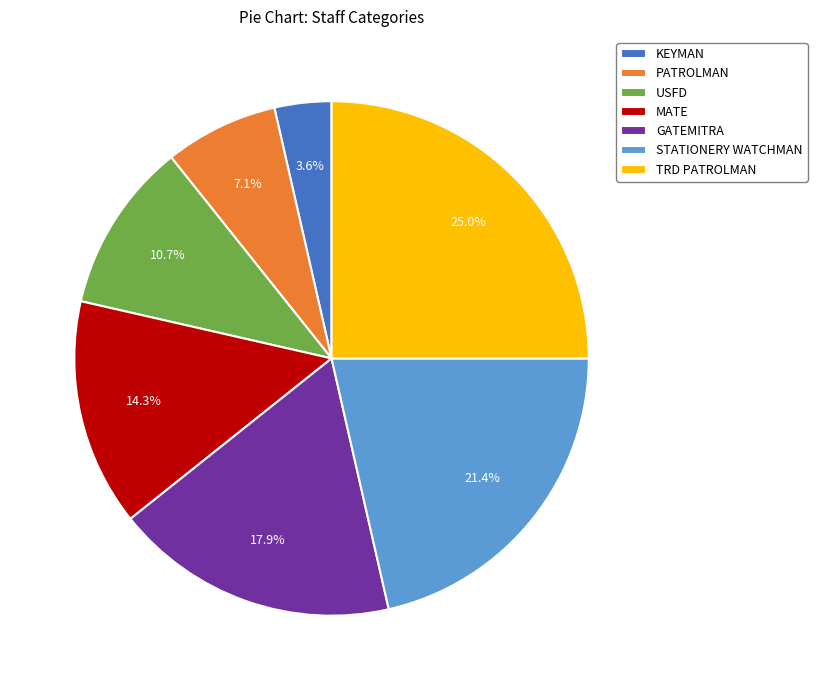

Do USFD and KEYMAN together represent more than half of the pie?

No